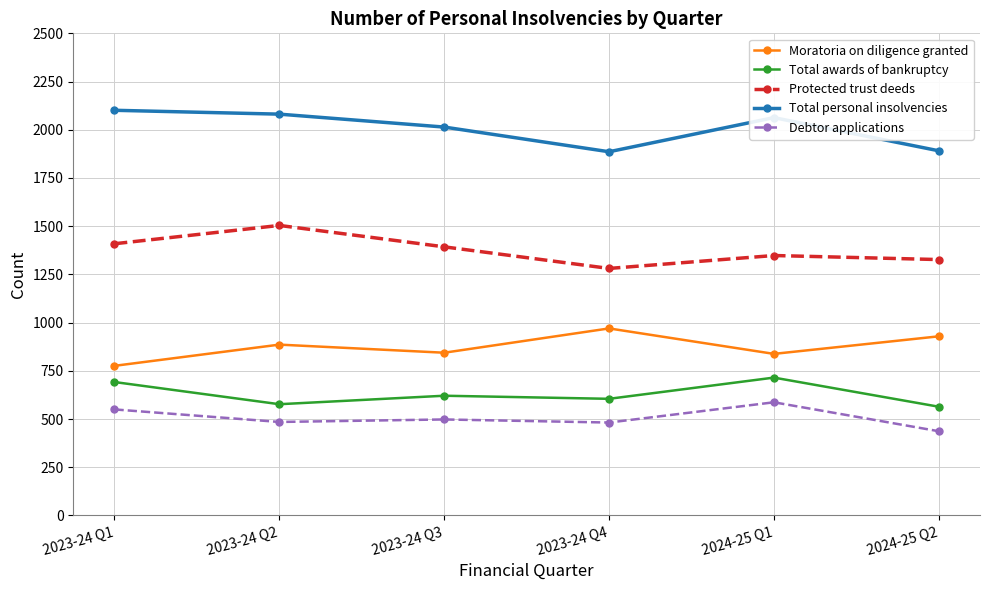

Does the chart display data point markers on the line(s)?

Yes